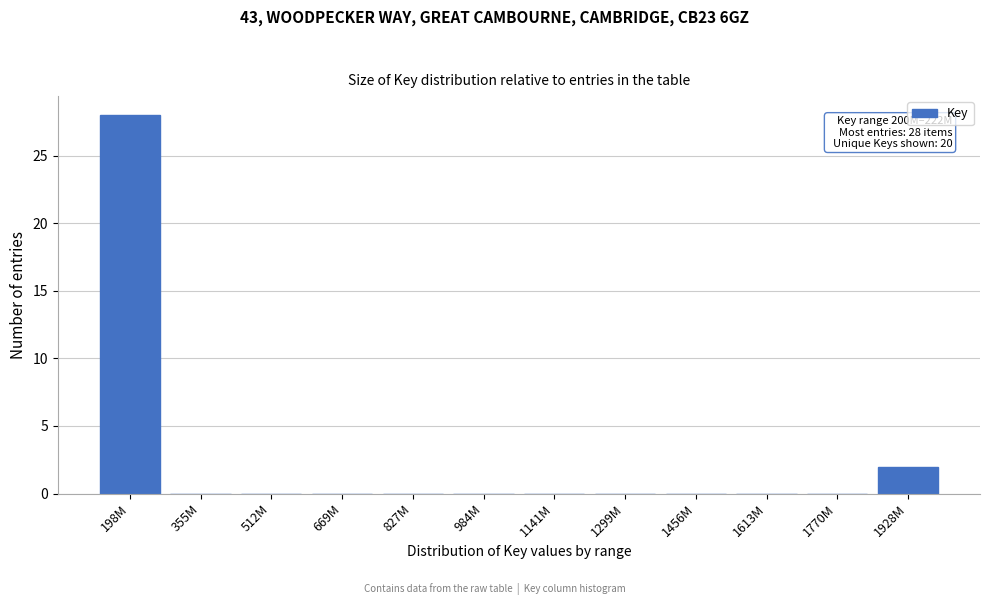

Reading left to right, what are all the values shown in this chart?

198M=28	355M=0	512M=0	669M=0	827M=0	984M=0	1141M=0	1299M=0	1456M=0	1613M=0	1770M=0	1928M=2